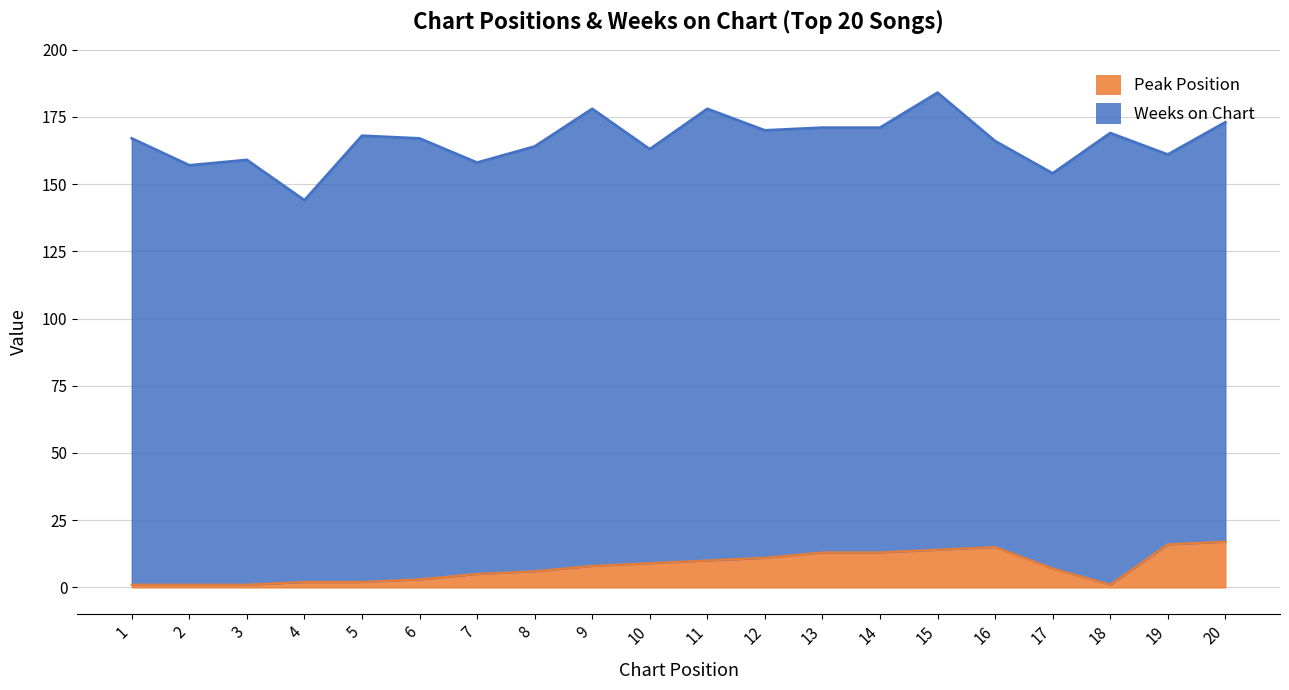

What is the minimum value shown in the chart?

1